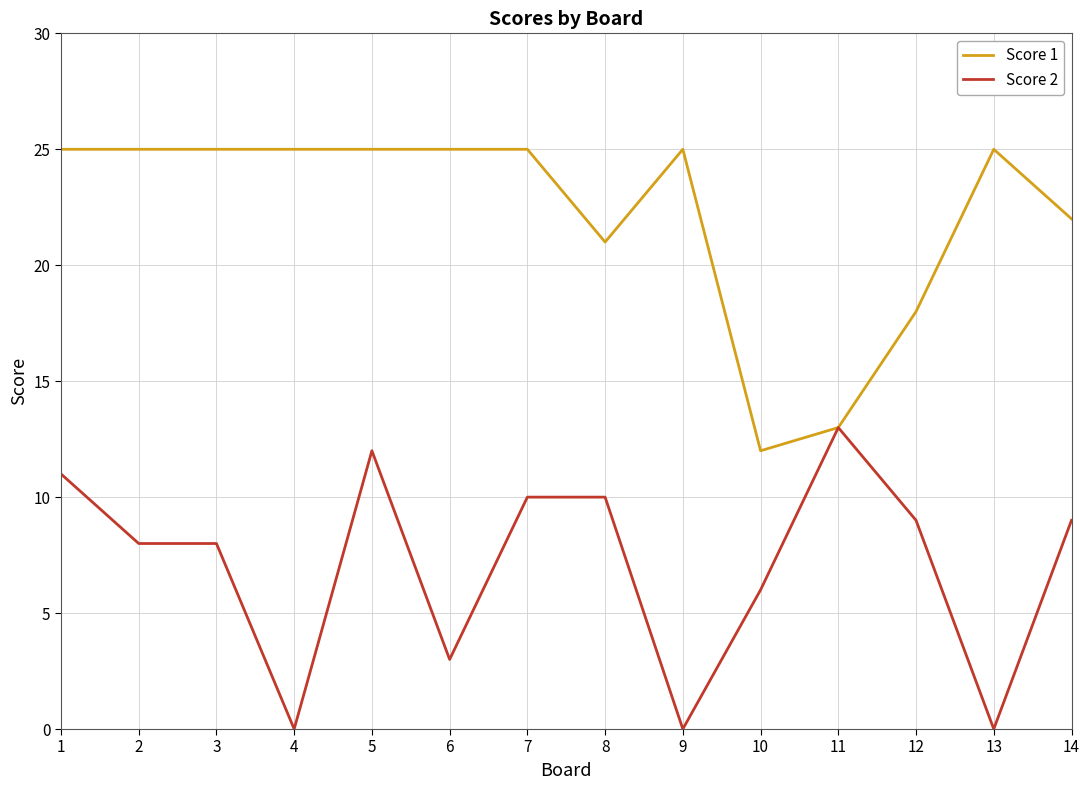

What is the total value across all series at 3?

33